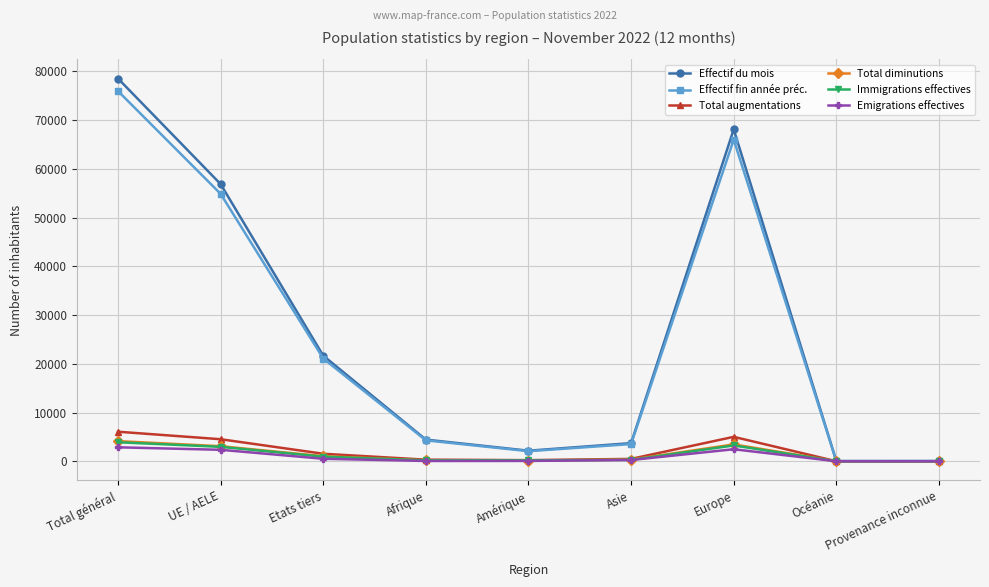

Where is the first local minimum for Effectif du mois?

Amérique